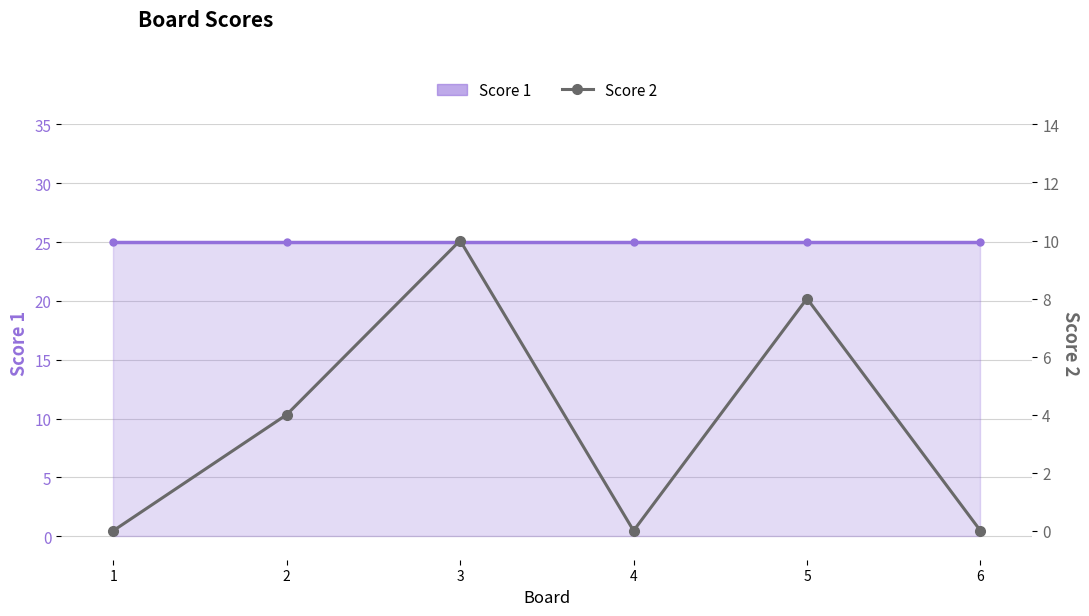

The chart shows a value of -5 at 6. True or false?

False